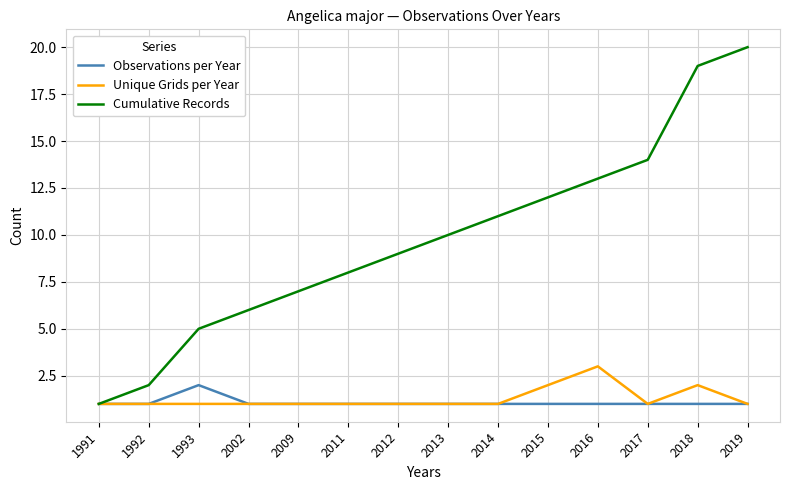

How many lines are shown in the chart?

3